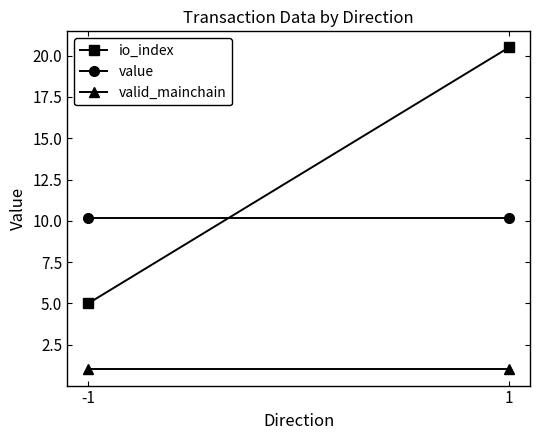

The valid_mainchain series shows 1.0 at -1. True or false?

True